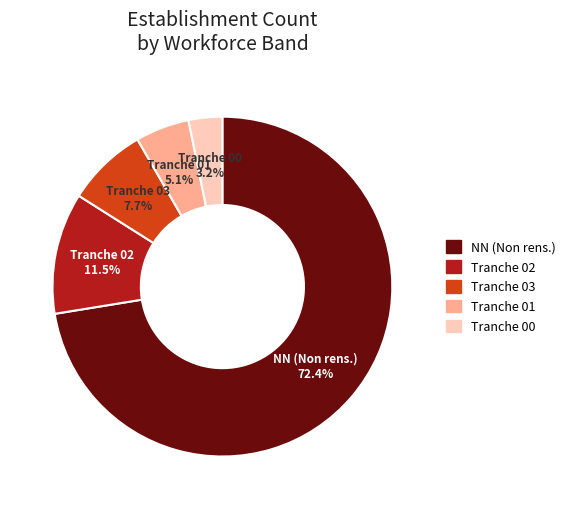

Count the number of slices in the pie.

5